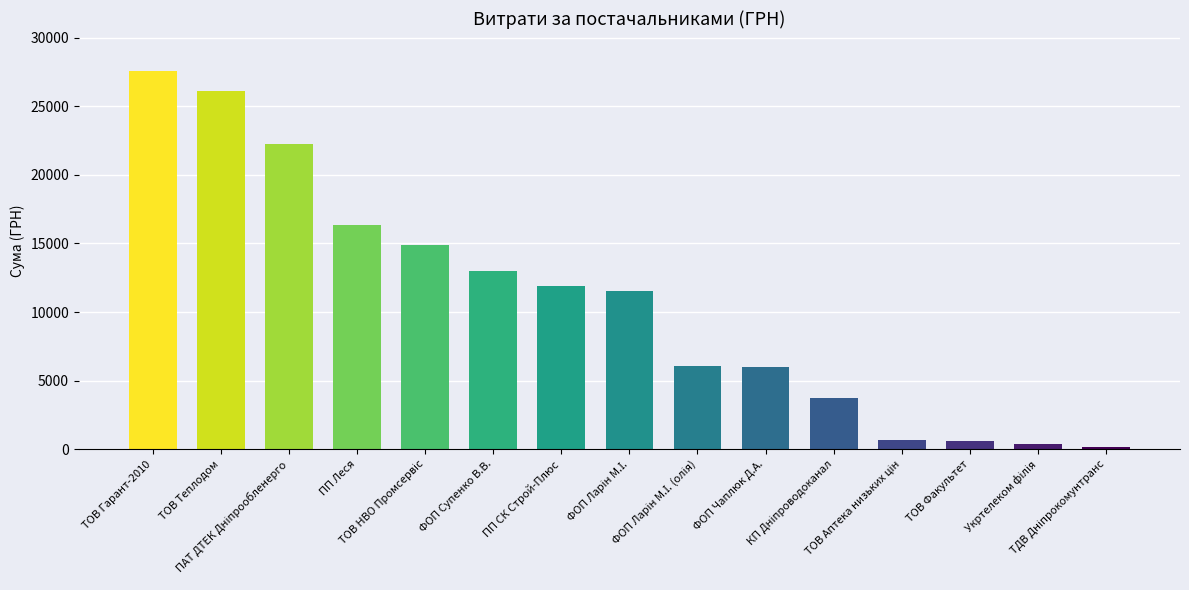

What is the value of the 5th bar from the left?

14885.6